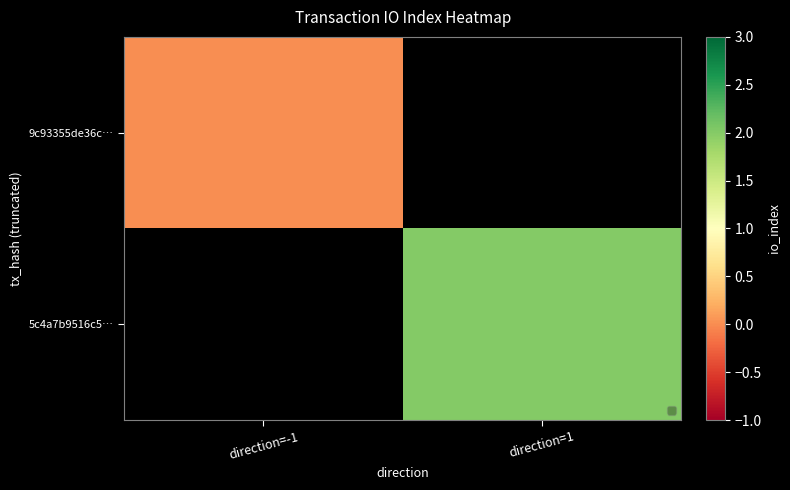

What is the greatest value displayed?

2.0